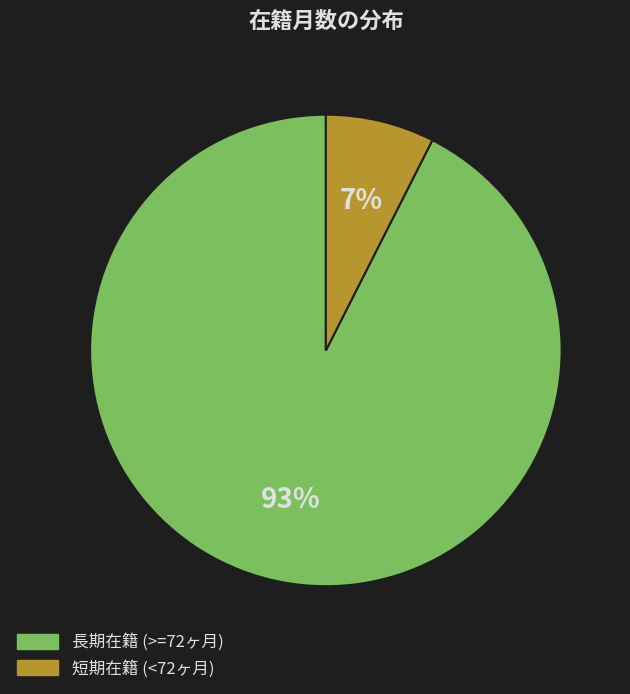

Which slice is the smallest?

短期在籍 (<72ヶ月)